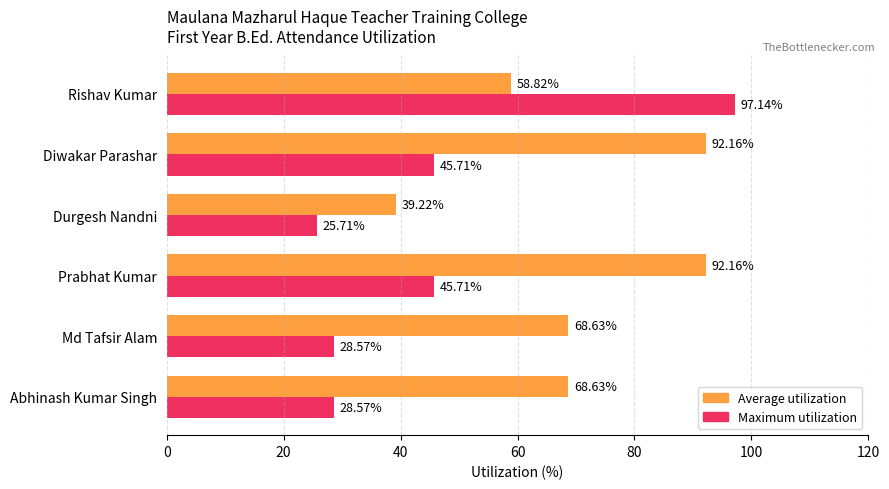

Which series has the largest total across all categories?

Average utilization